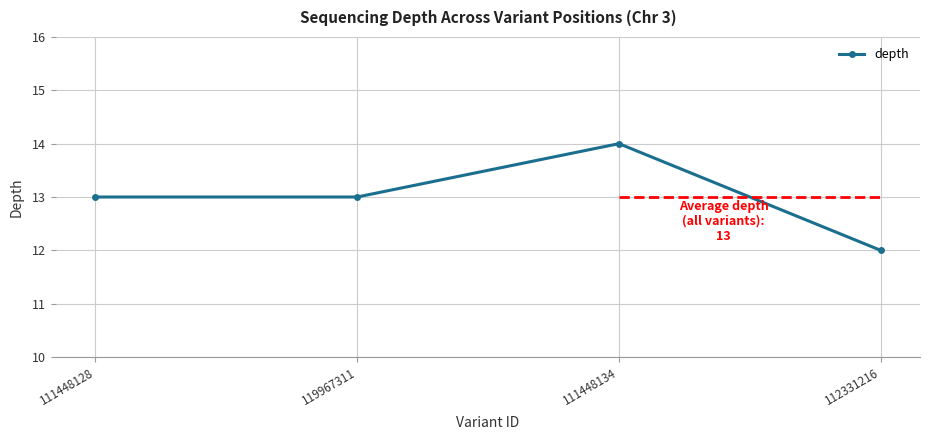

The value at 111448128 is 18. True or false?

False